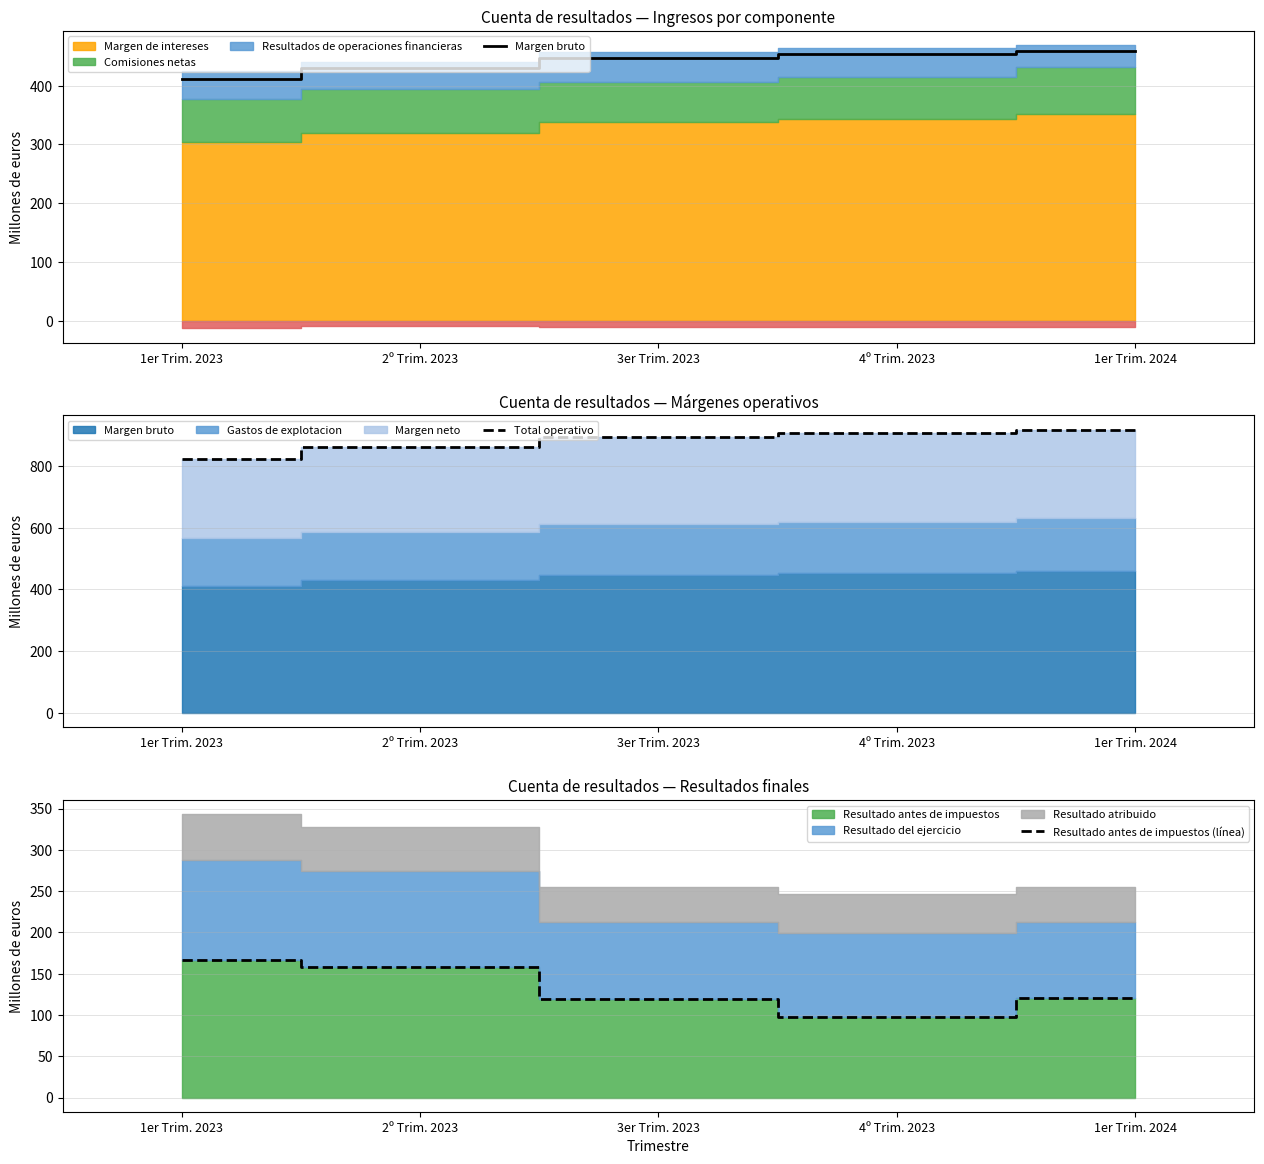

Reading right to left, what are all the values shown in this chart?

Margen bruto: 458.7	453.5	446.4	430.7	411.7
Total operativo: 917.5	906.9	892.8	861.3	823.4
Resultado antes de impuestos (línea): 121.0	97.2	119.3	157.7	166.5